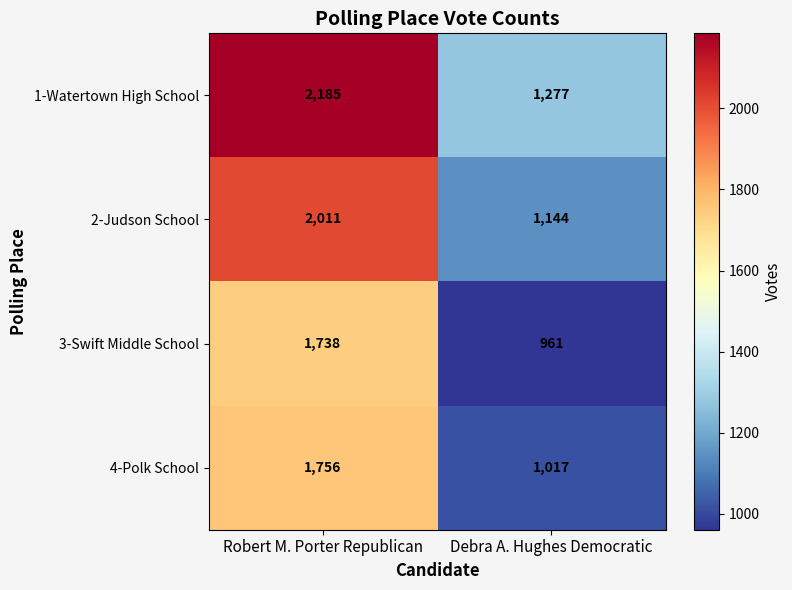

What is the sum of all 4-Polk School values?

2773